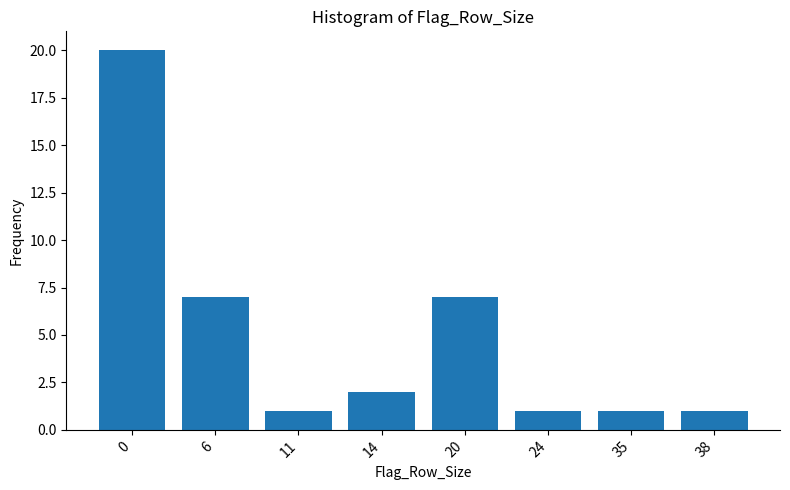

Reading left to right, transcribe all the data shown in this chart.

20	7	1	2	7	1	1	1